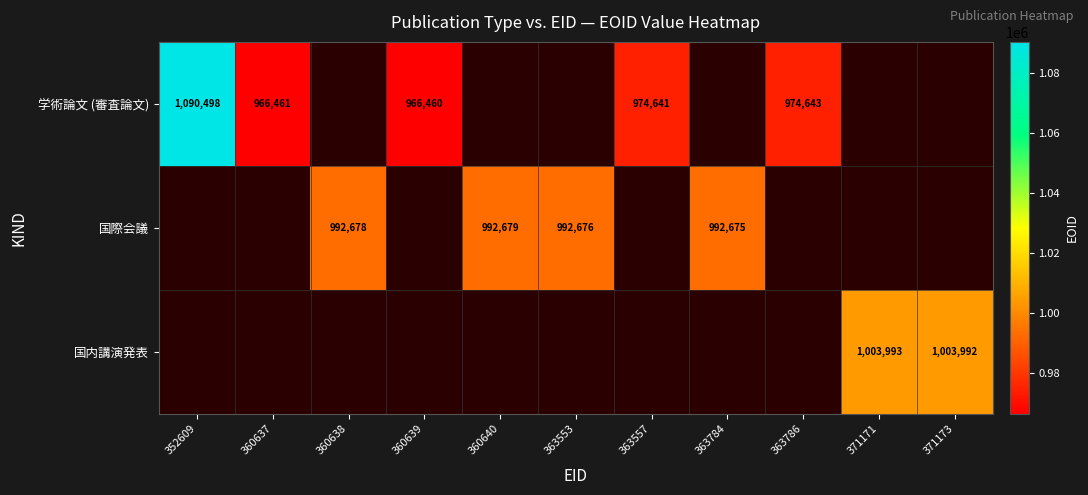

Is it true that 学術論文 (審査論文) equals 274132 at 363557?

False